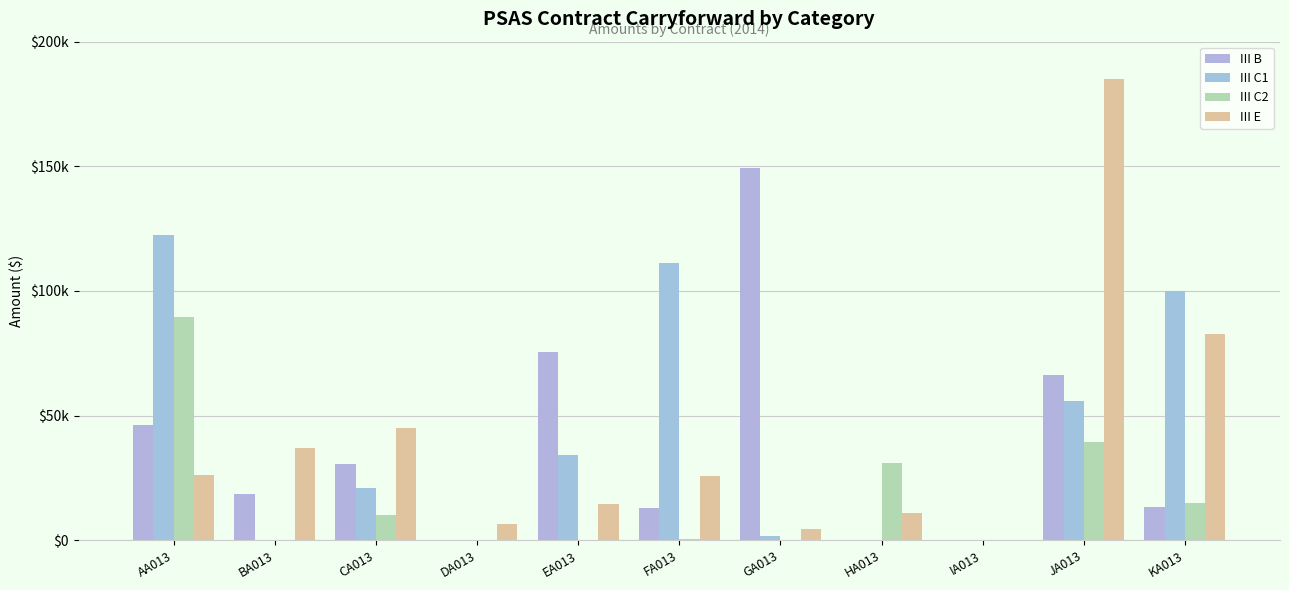

Are the bars grouped side by side (vs. stacked)?

Yes